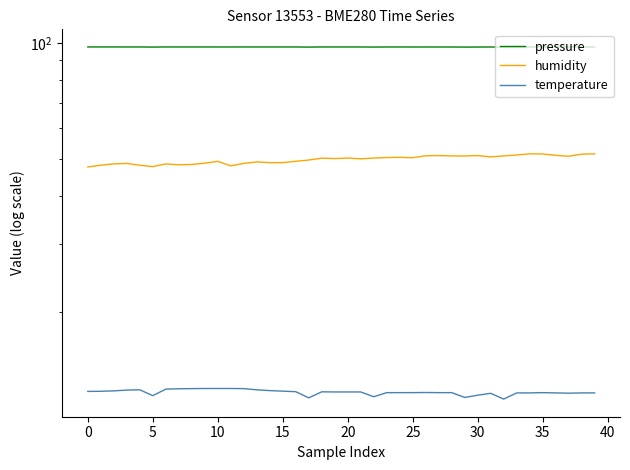

Is it true that humidity equals 84.3 at 5?

False